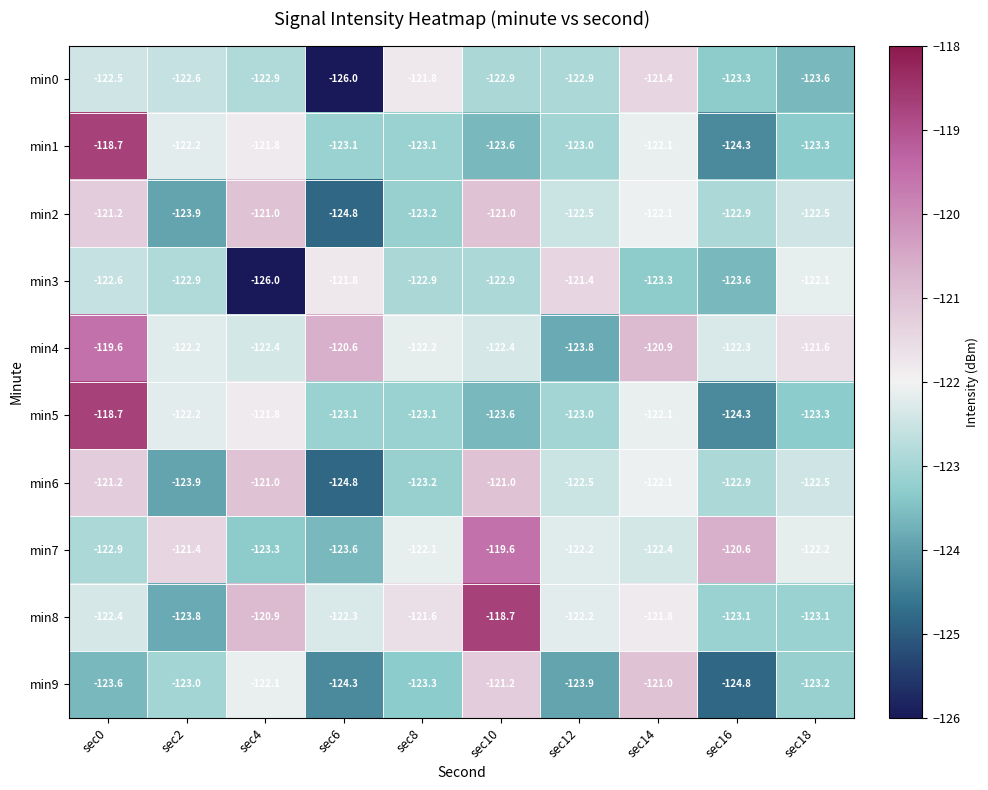

Which series changed the most between sec12 and sec18?

min4